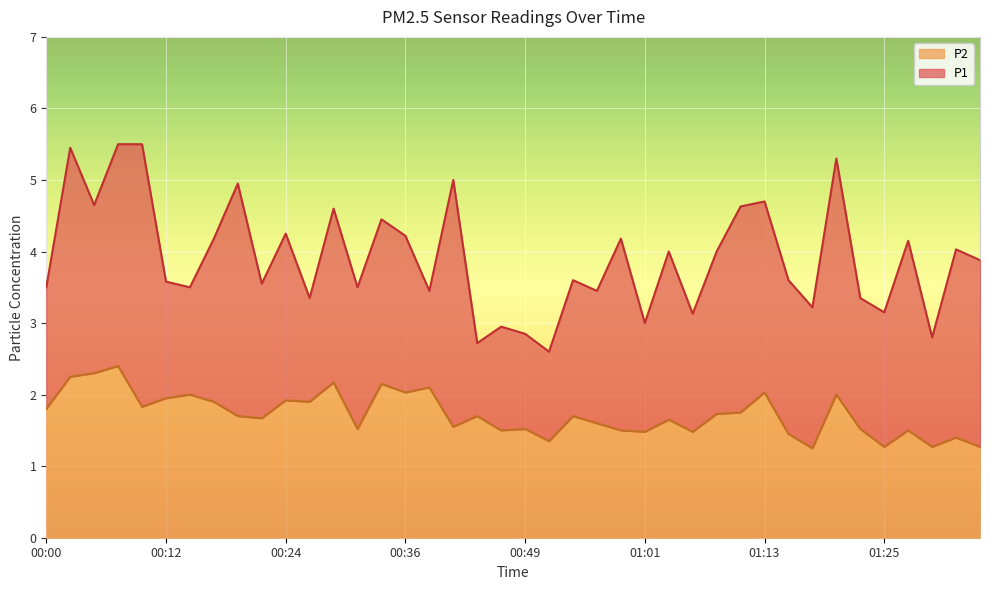

The value of P2 at 00:46 is 0.3. True or false?

False